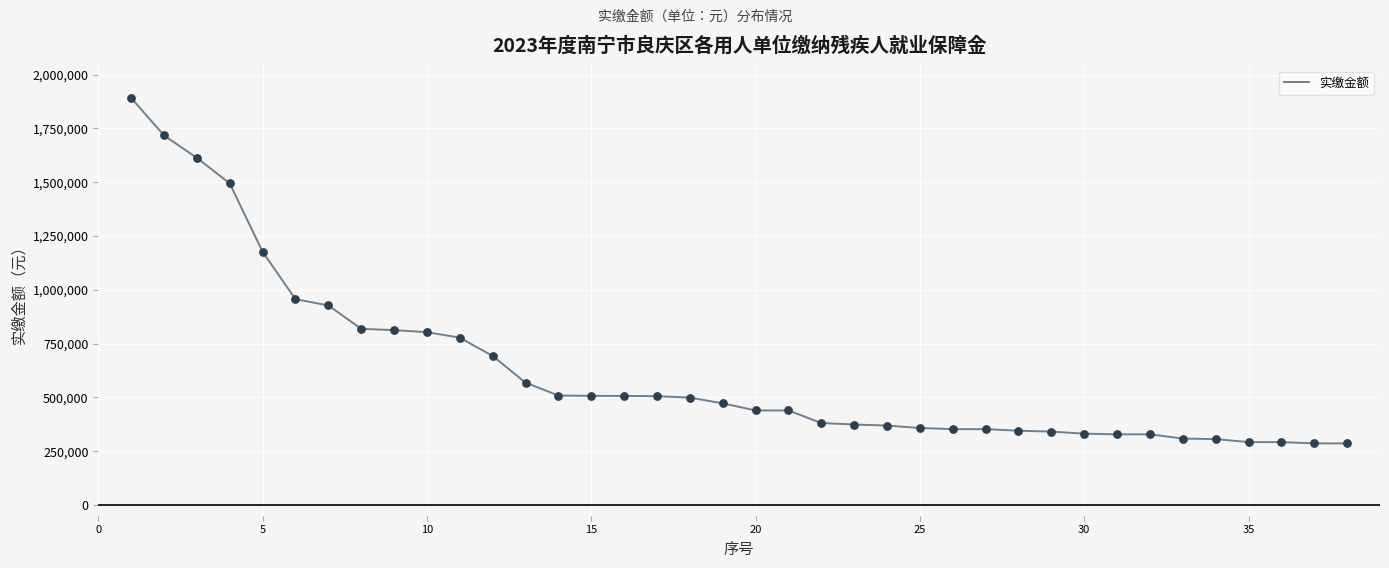

What is the difference between the maximum and minimum values?

1605652.6